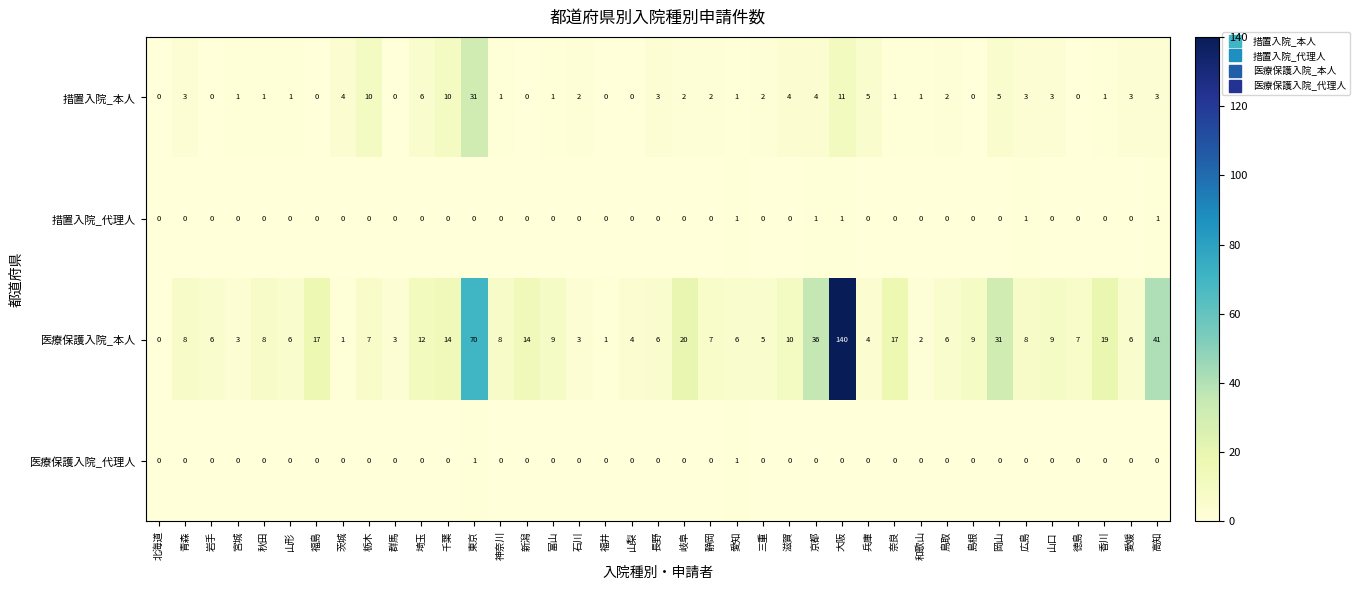

Count the number of data series in this chart.

4